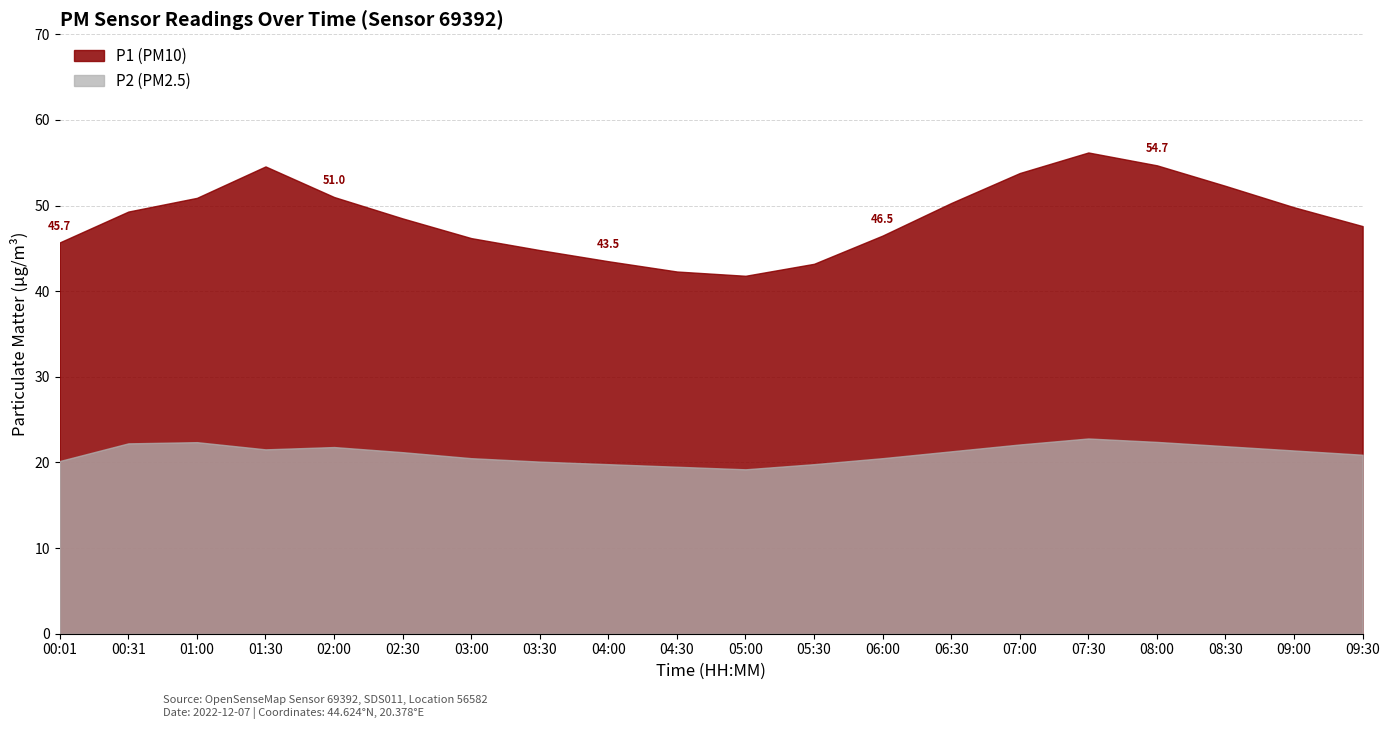

In P1, how many points are higher than both neighbors (excluding endpoints)?

2